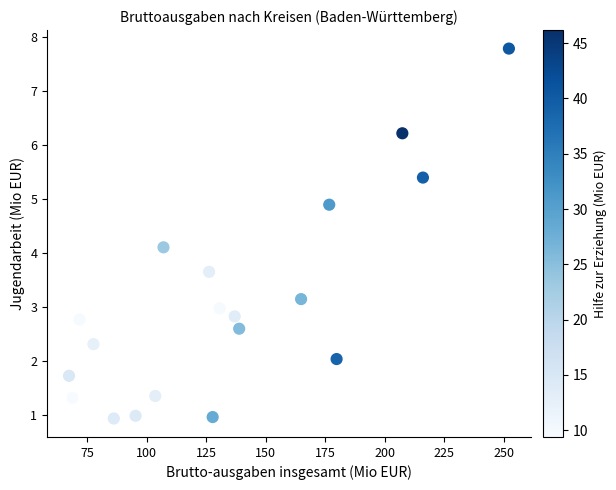

What Y value in the scatter plot is closest to 4?

4.1